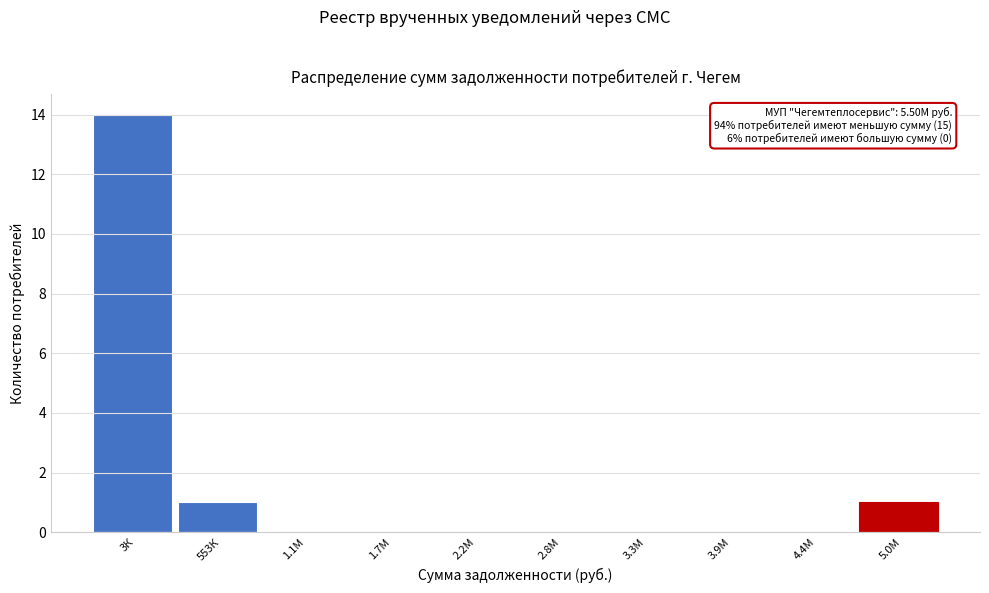

Reading left to right, list all the values displayed in this chart.

3К=14	553К=1	1.1М=0	1.7М=0	2.2М=0	2.8М=0	3.3М=0	3.9М=0	4.4М=0	5.0М=1